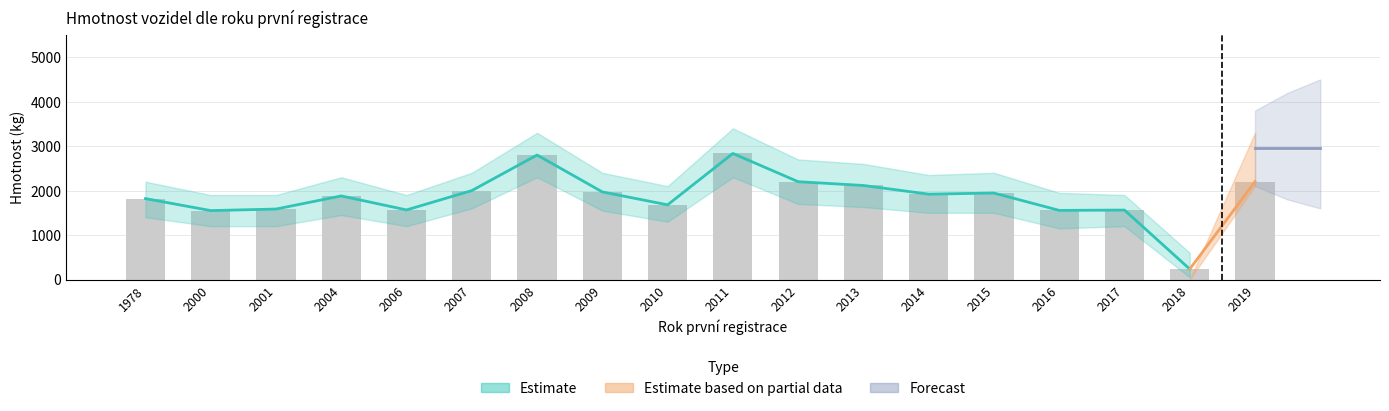

How many values in the Estimate series are below 1920?

9